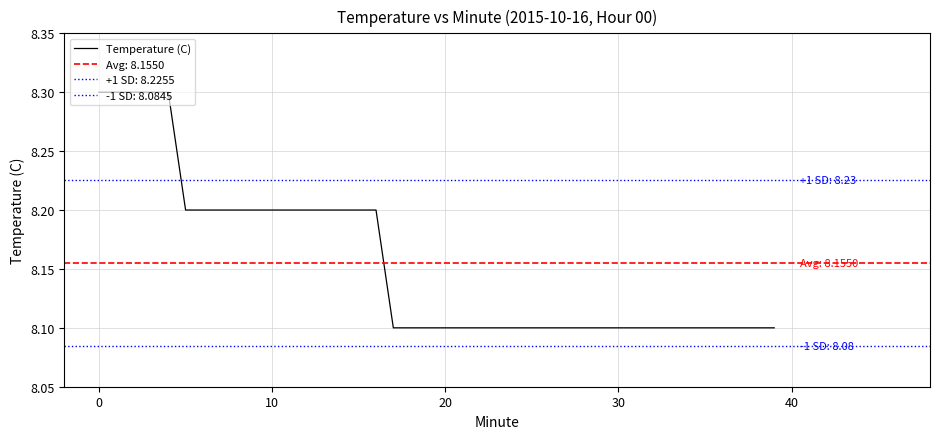

Reading right to left, extract all data points from this chart.

8.1	8.1	8.1	8.1	8.1	8.1	8.1	8.1	8.1	8.1	8.1	8.1	8.1	8.1	8.1	8.1	8.1	8.1	8.1	8.1	8.1	8.1	8.1	8.2	8.2	8.2	8.2	8.2	8.2	8.2	8.2	8.2	8.2	8.2	8.2	8.3	8.3	8.3	8.3	8.3